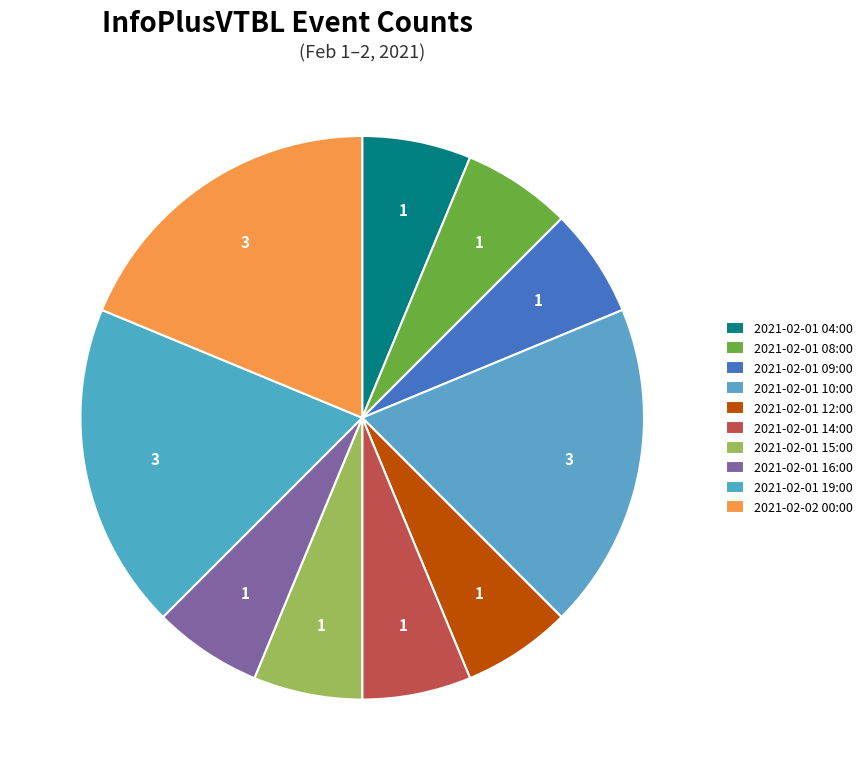

What is the total percentage of 2021-02-01 04:00 and 2021-02-02 00:00?

25.0%